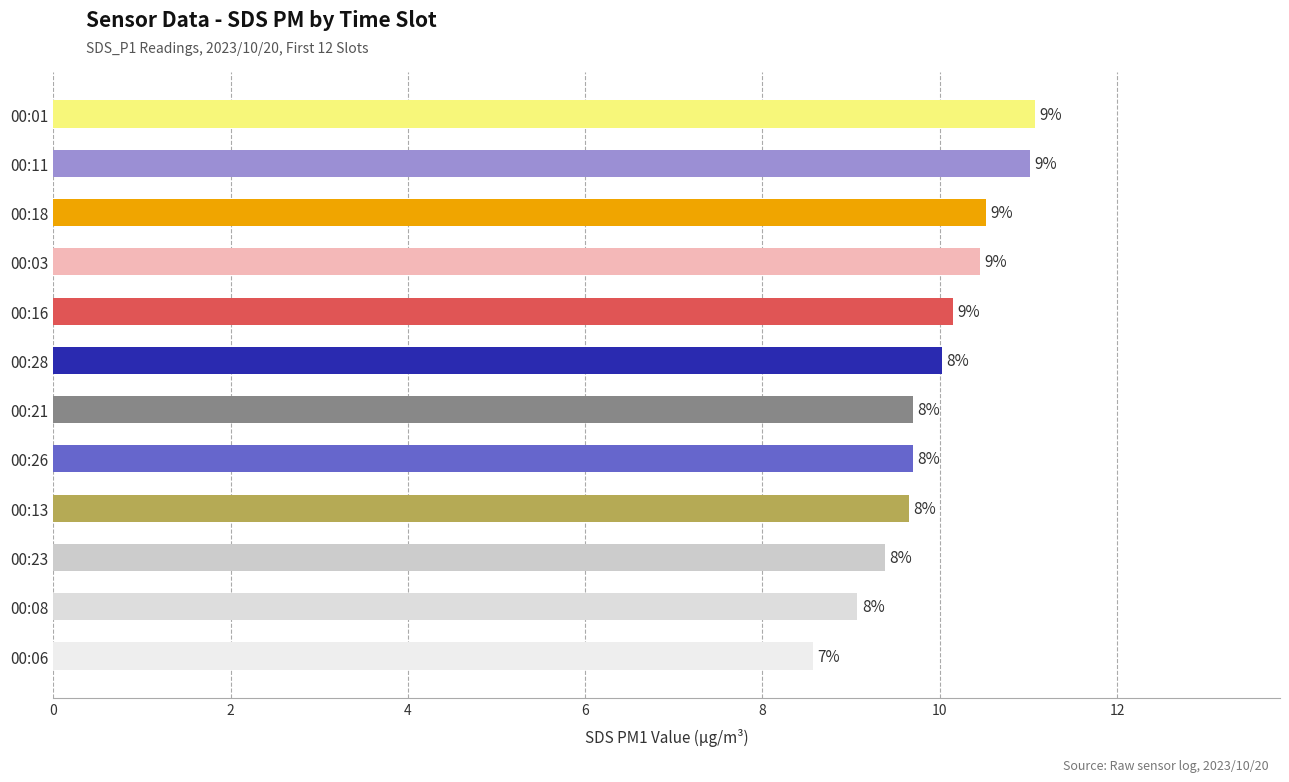

What is the difference between the second highest and second lowest values?

1.9